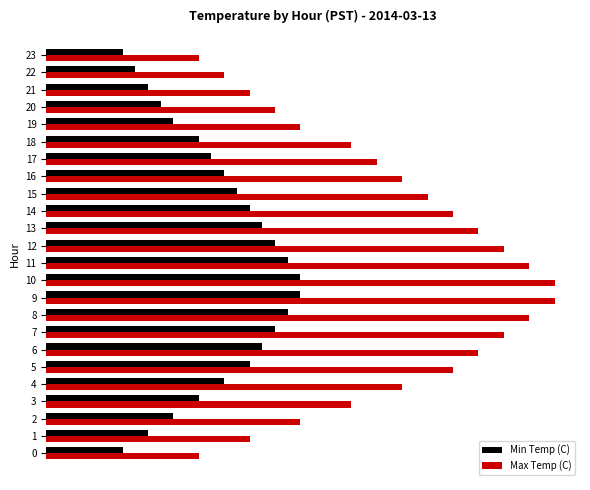

What are all the series names shown in the legend?

Min Temp (C), Max Temp (C)